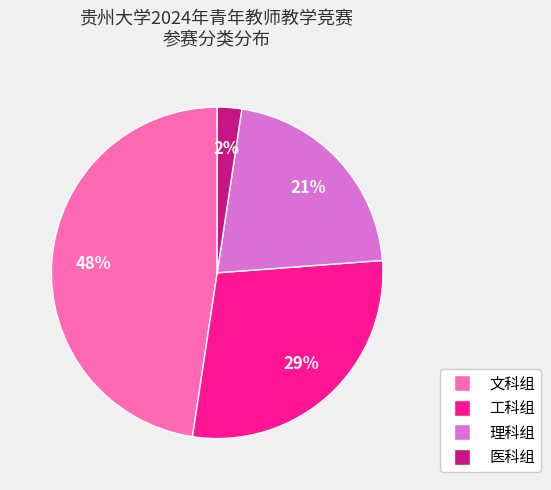

Which slice is the largest?

文科组